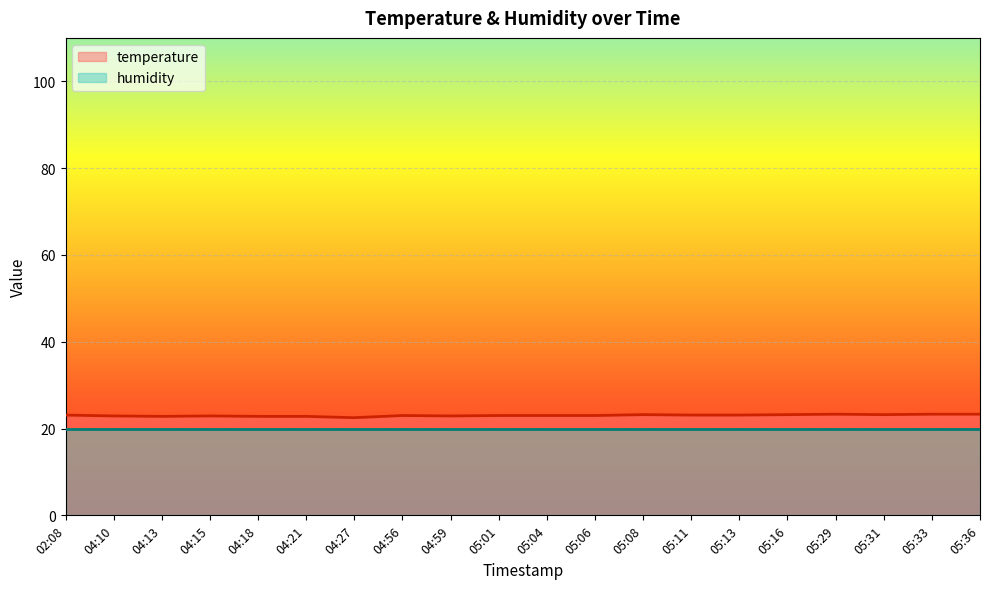

List the labels in order of value, largest first.

05:29, 05:33, 05:36, 05:08, 05:16, 05:31, 02:08, 05:11, 05:13, 04:56, 05:01, 05:04, 05:06, 04:10, 04:15, 04:59, 04:13, 04:18, 04:21, 04:27